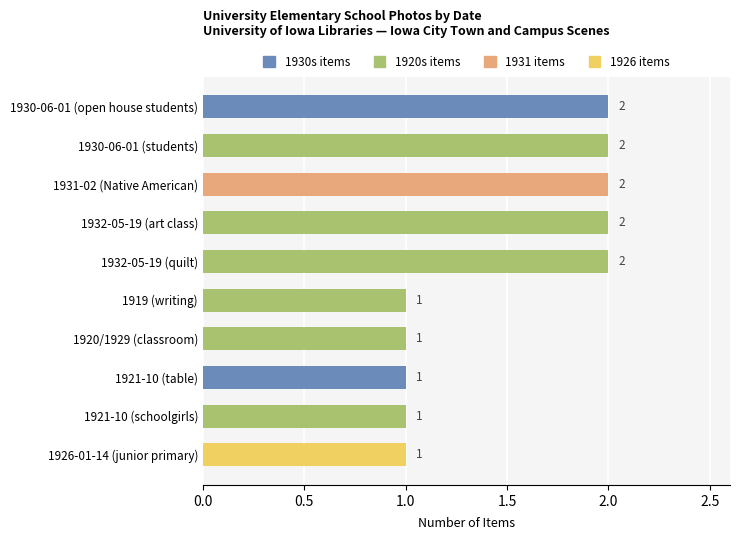

Is it true that the value at 1926-01-14 (junior primary) is 2?

False